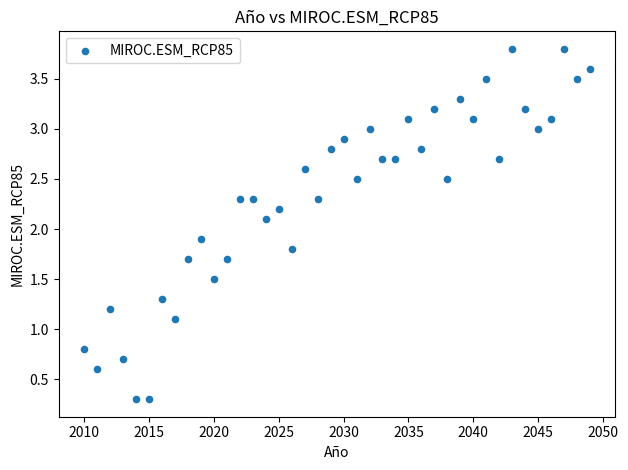

What is the range of X values (max minus min)?

39.0